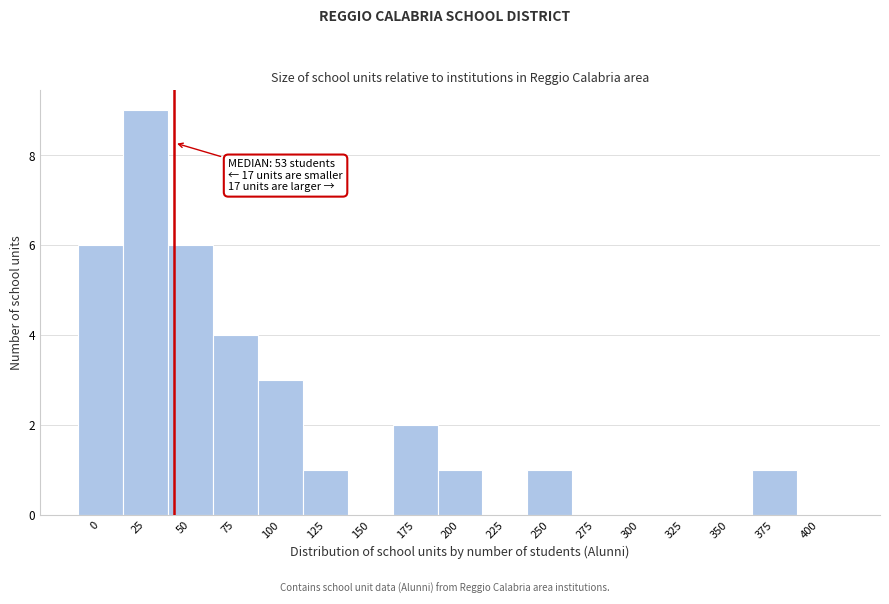

Reading right to left, list all the values displayed in this chart.

400=0	375=1	350=0	325=0	300=0	275=0	250=1	225=0	200=1	175=2	150=0	125=1	100=3	75=4	50=6	25=9	0=6